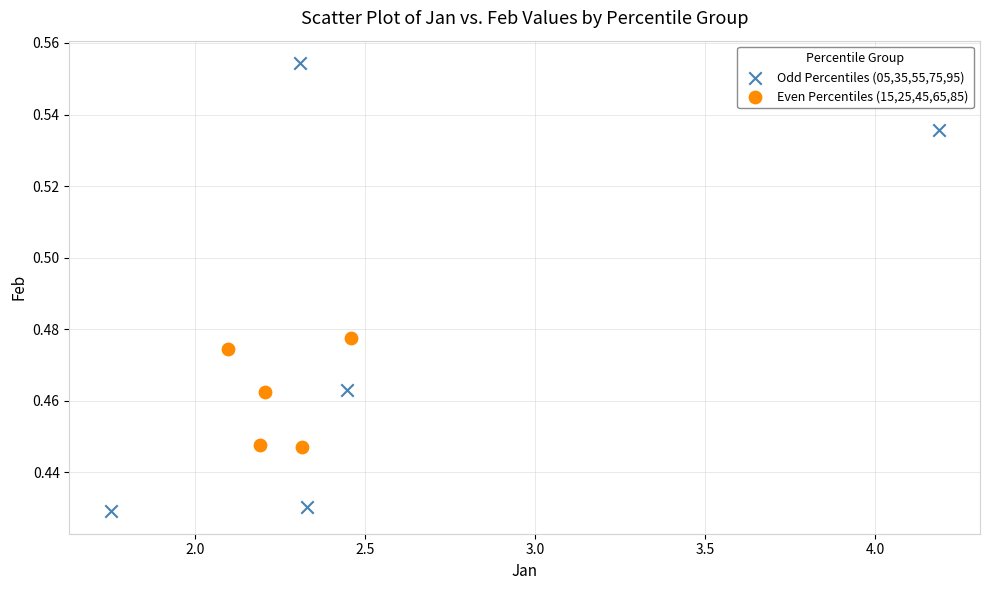

Which series reaches the minimum Y coordinate?

Odd Percentiles (05,35,55,75,95)